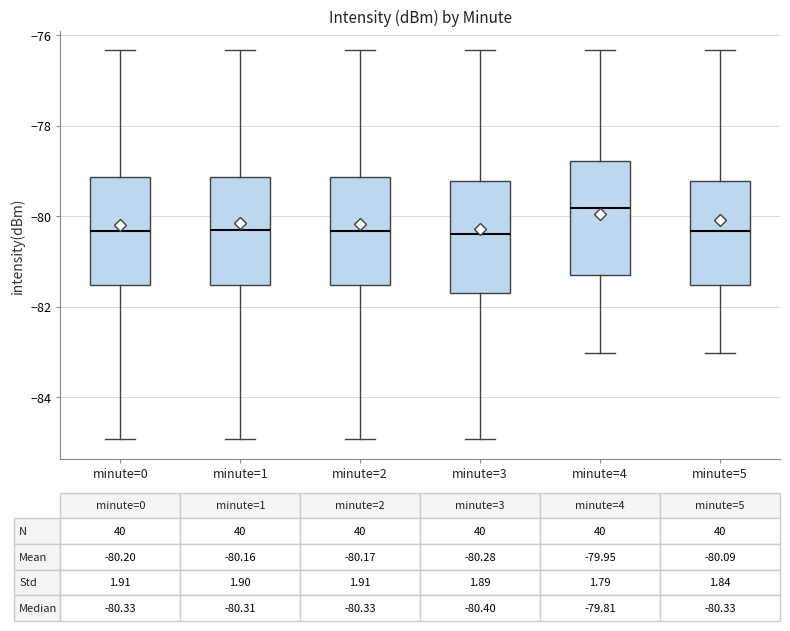

Which box's median line is the highest?

minute=4